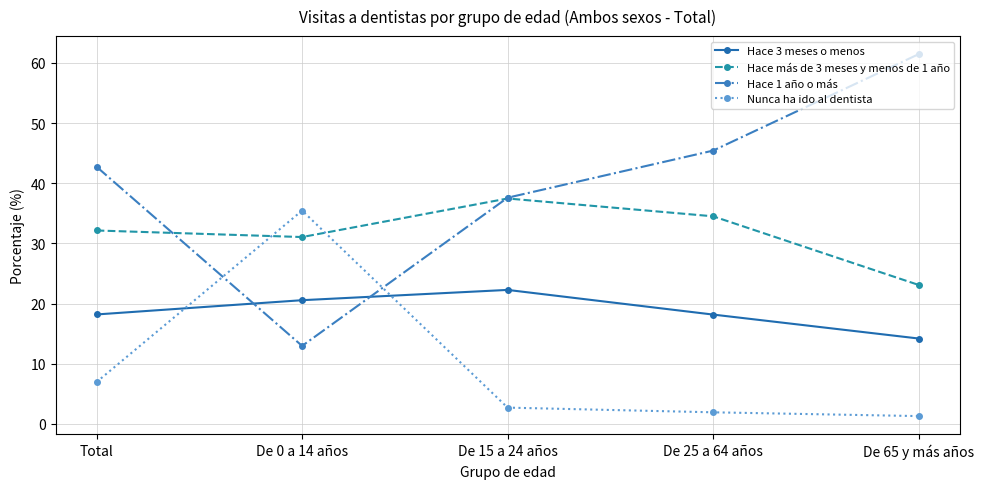

What position from the right is Total?

5